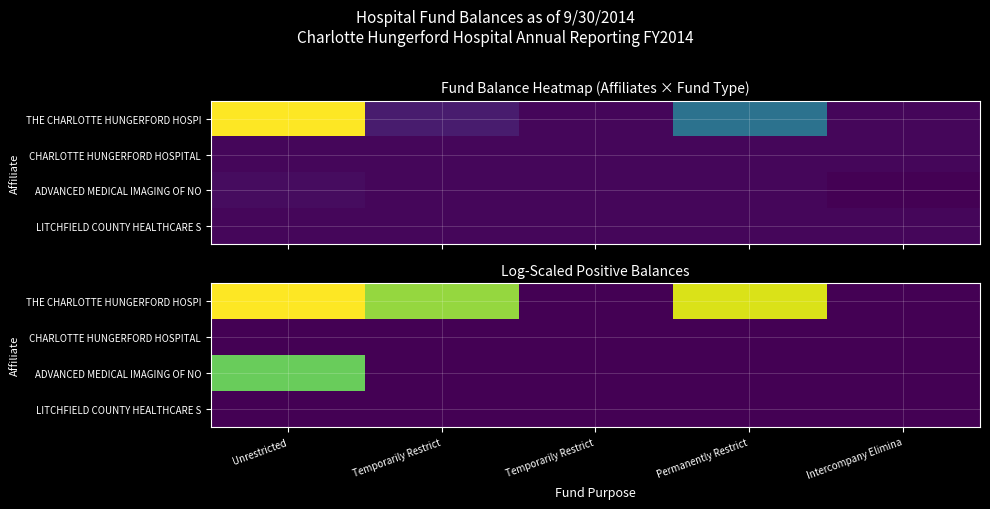

The ADVANCED MEDICAL IMAGING OF NO series shows -7.3 at Temporarily Restrict. True or false?

False